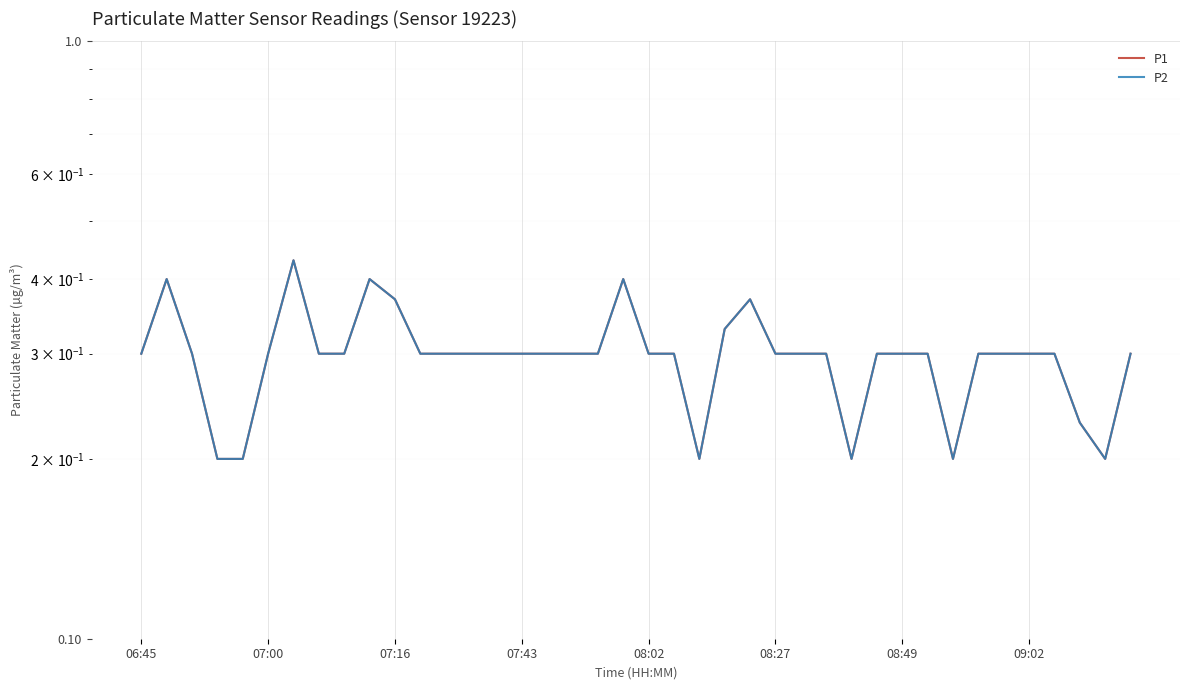

At how many categories does at least one series exceed 0?

40